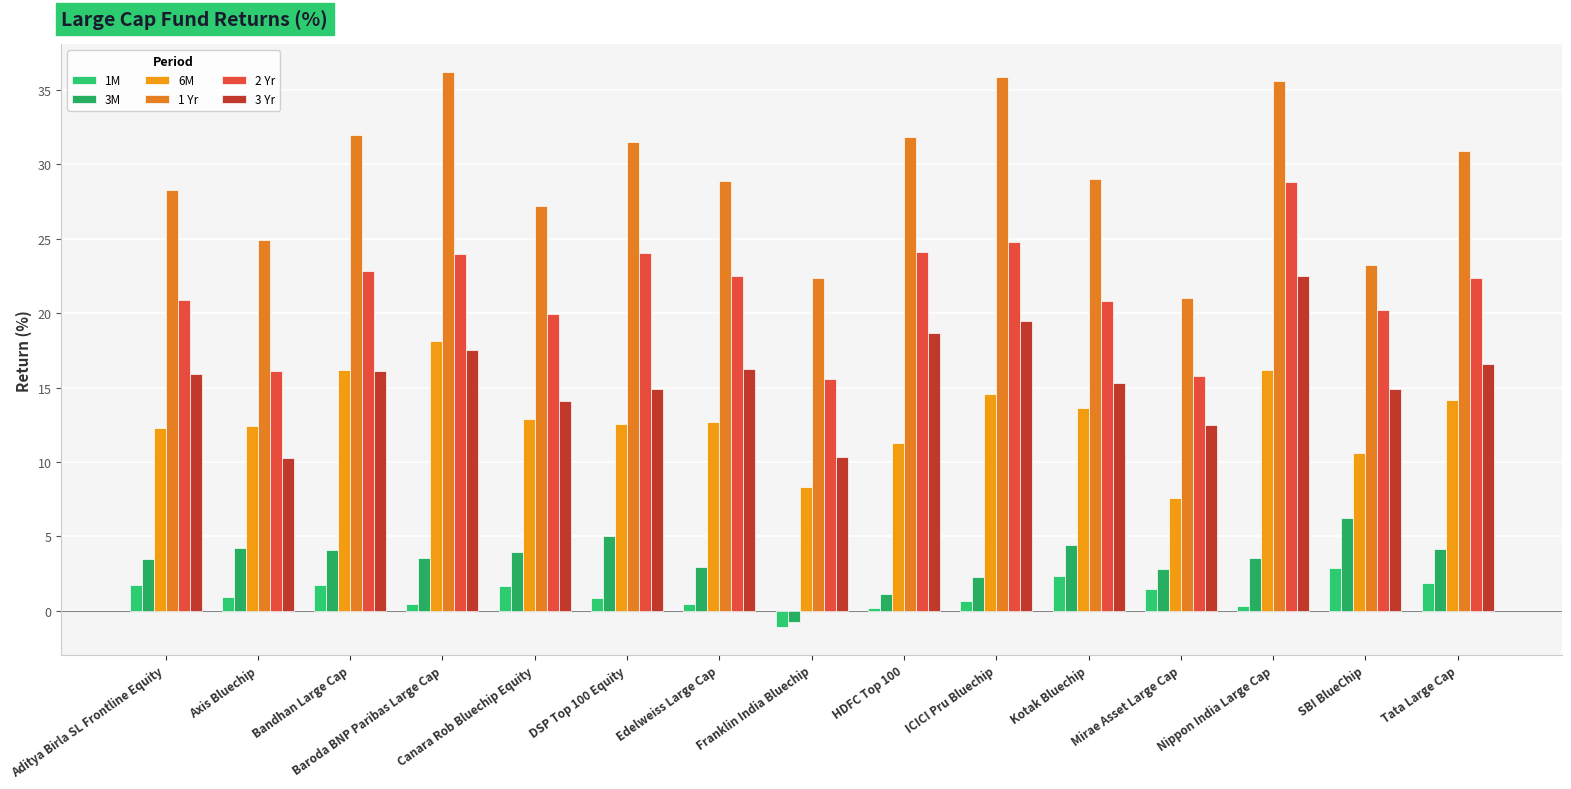

How many distinct data groups are displayed?

6